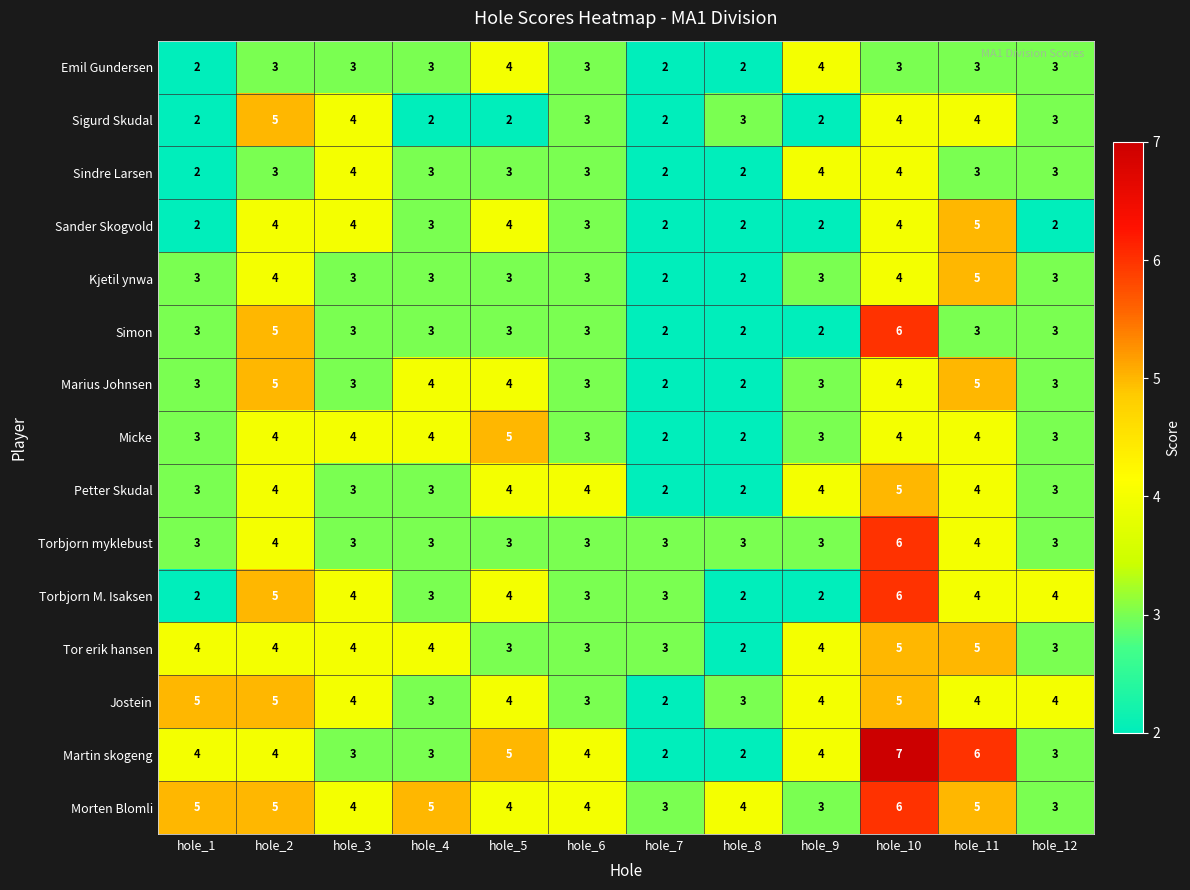

Read the Petter Skudal value at hole_11.

4